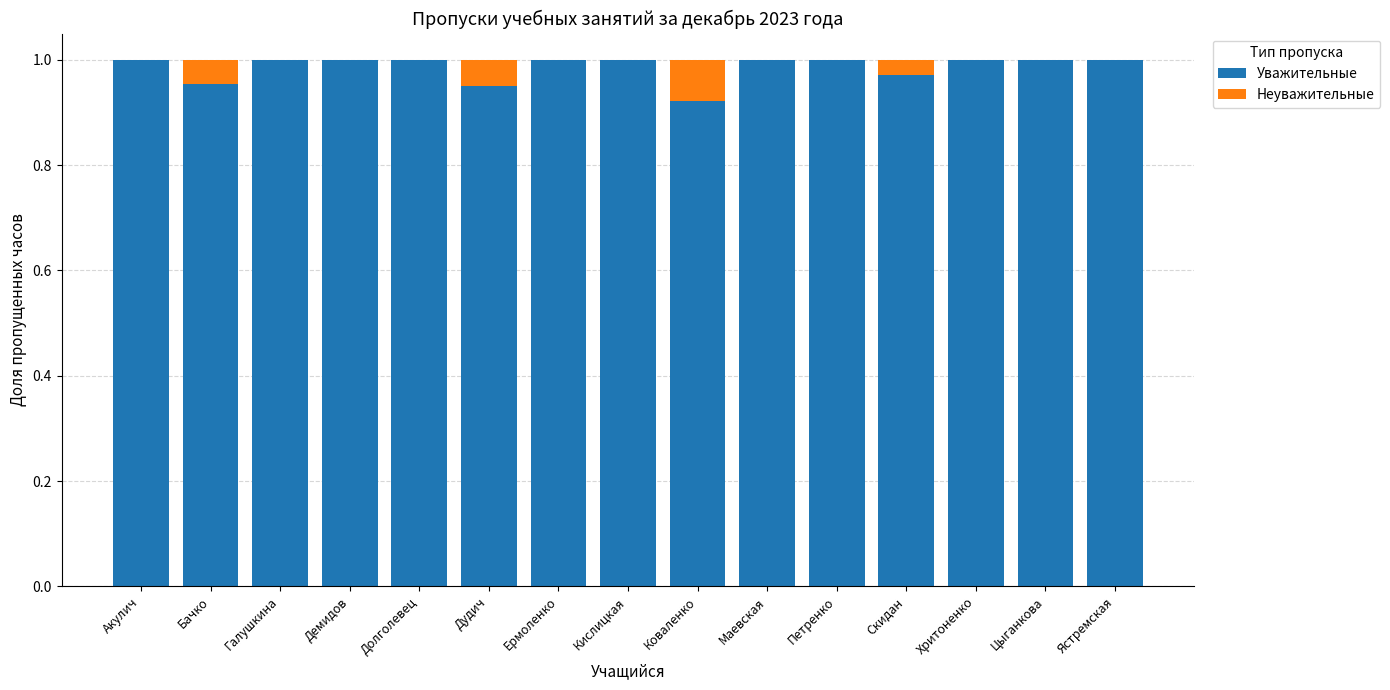

What is the sum of all Уважительные values?

14.8